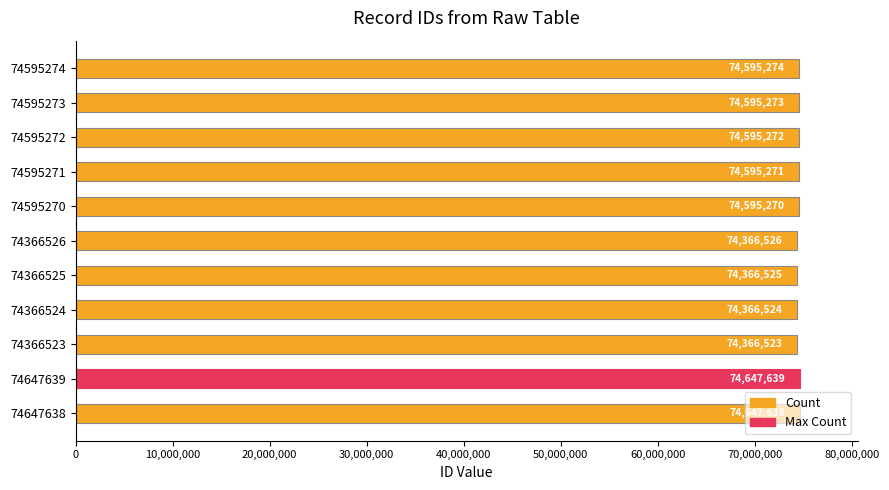

What value does the data have at 74647639, to the nearest 10?

74647640